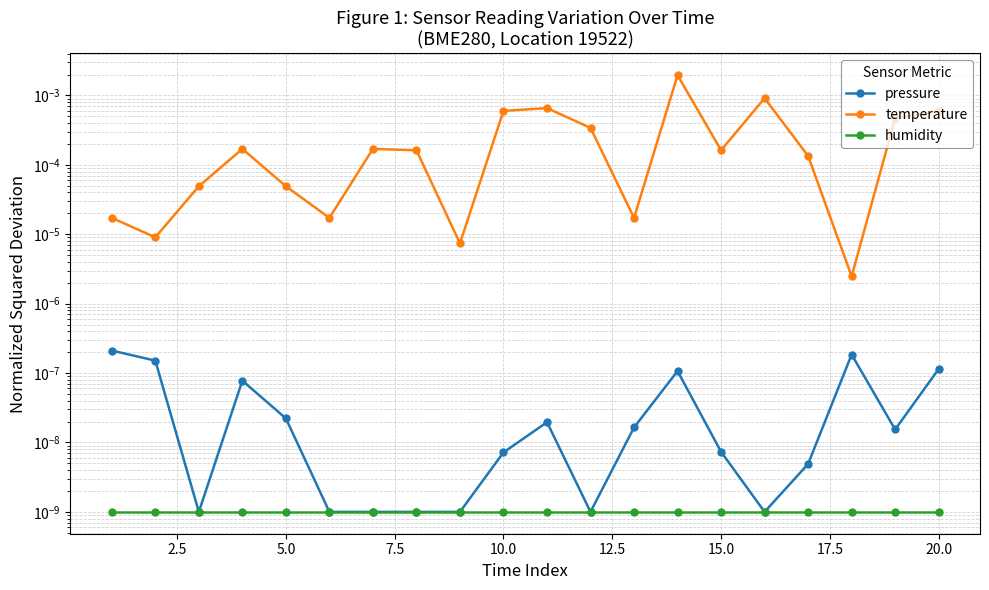

List the series in order of their peak value, highest first.

temperature, pressure, humidity